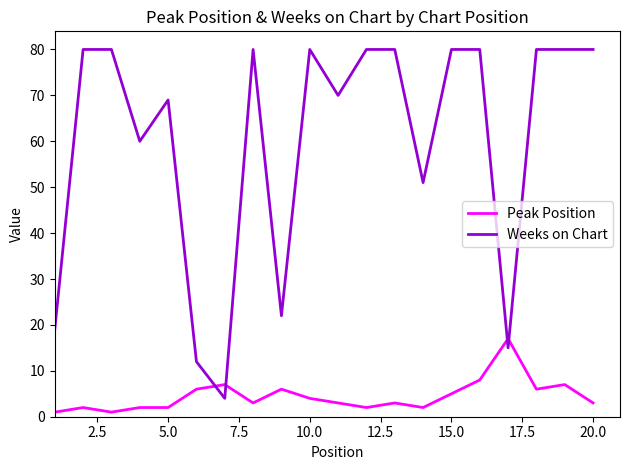

List the series in order of their overall mean, lowest first.

Peak Position, Weeks on Chart